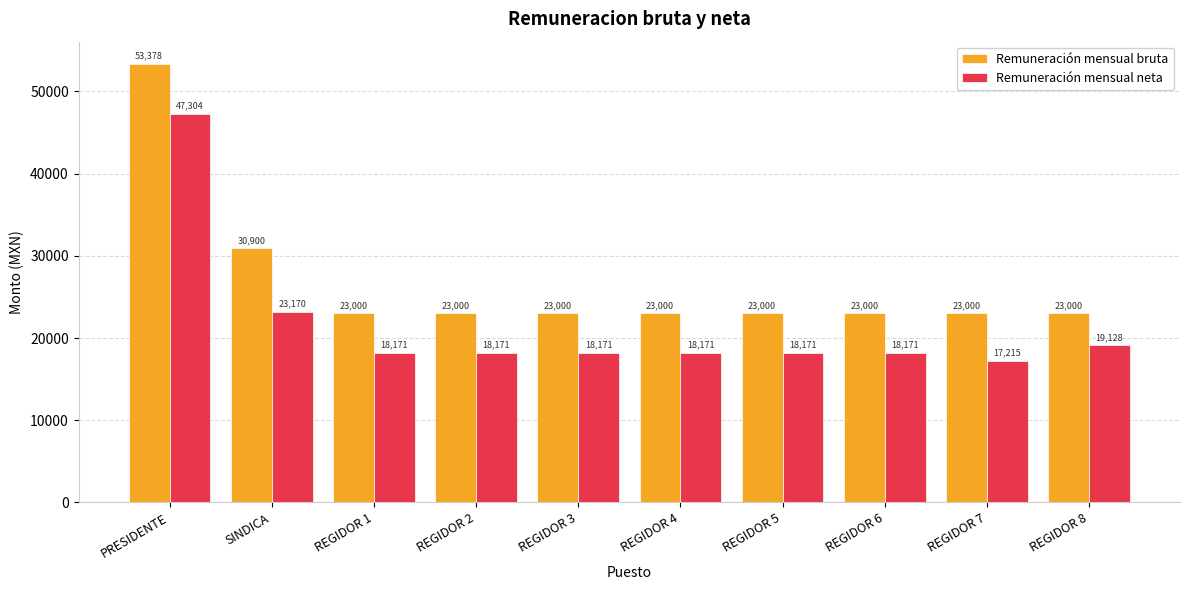

What is the average value of the Remuneración mensual bruta series?

26827.8